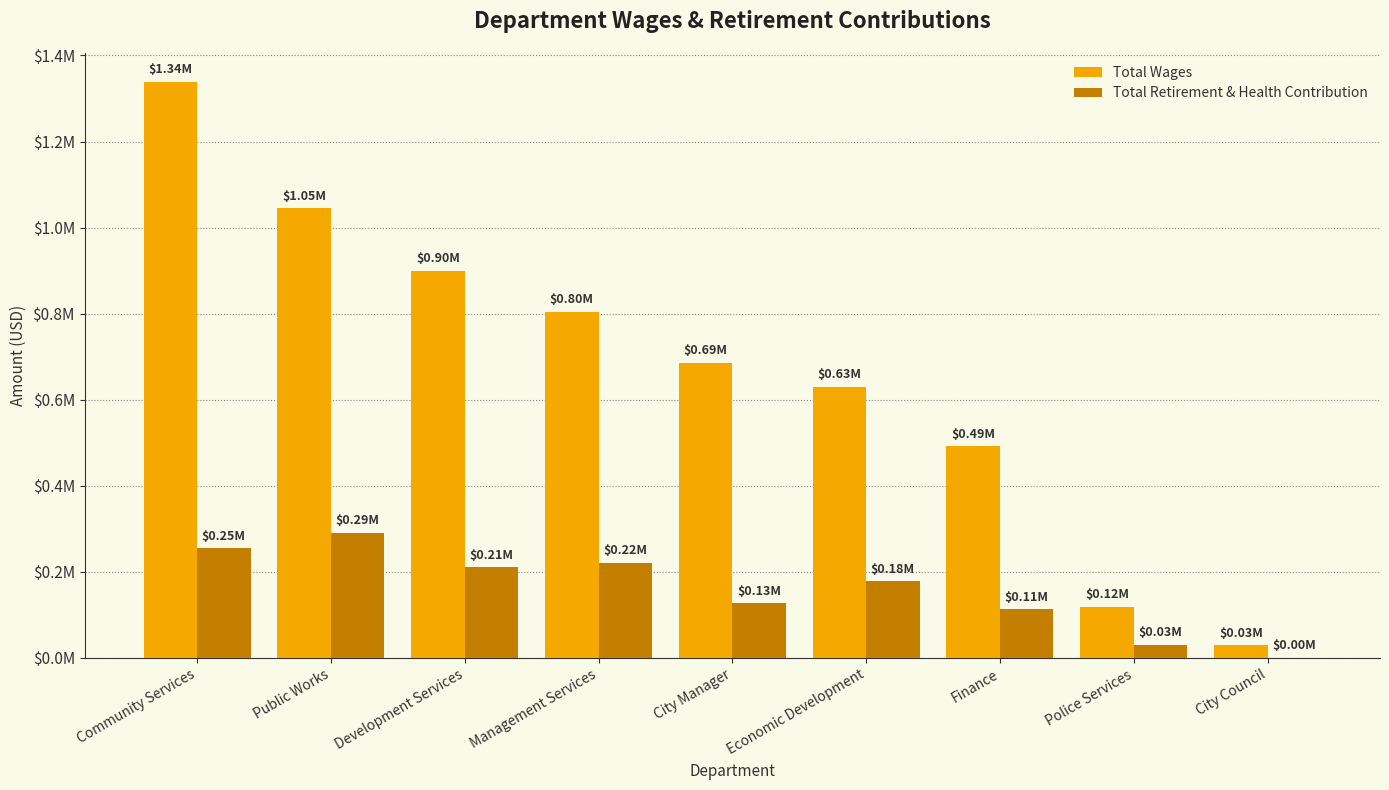

What are all the series names shown in the legend?

Total Wages, Total Retirement & Health Contribution